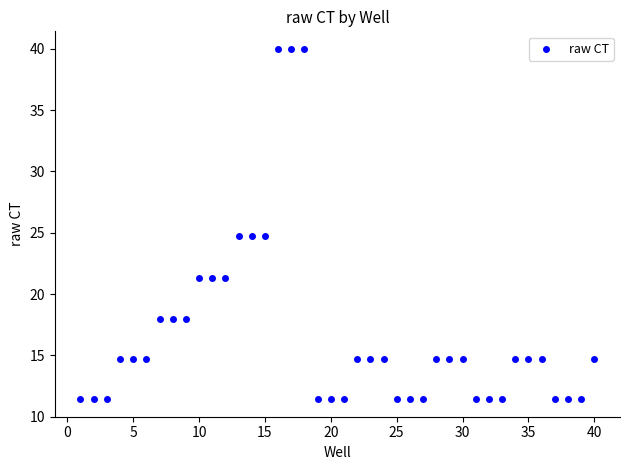

What is the range of X values (max minus min)?

39.0